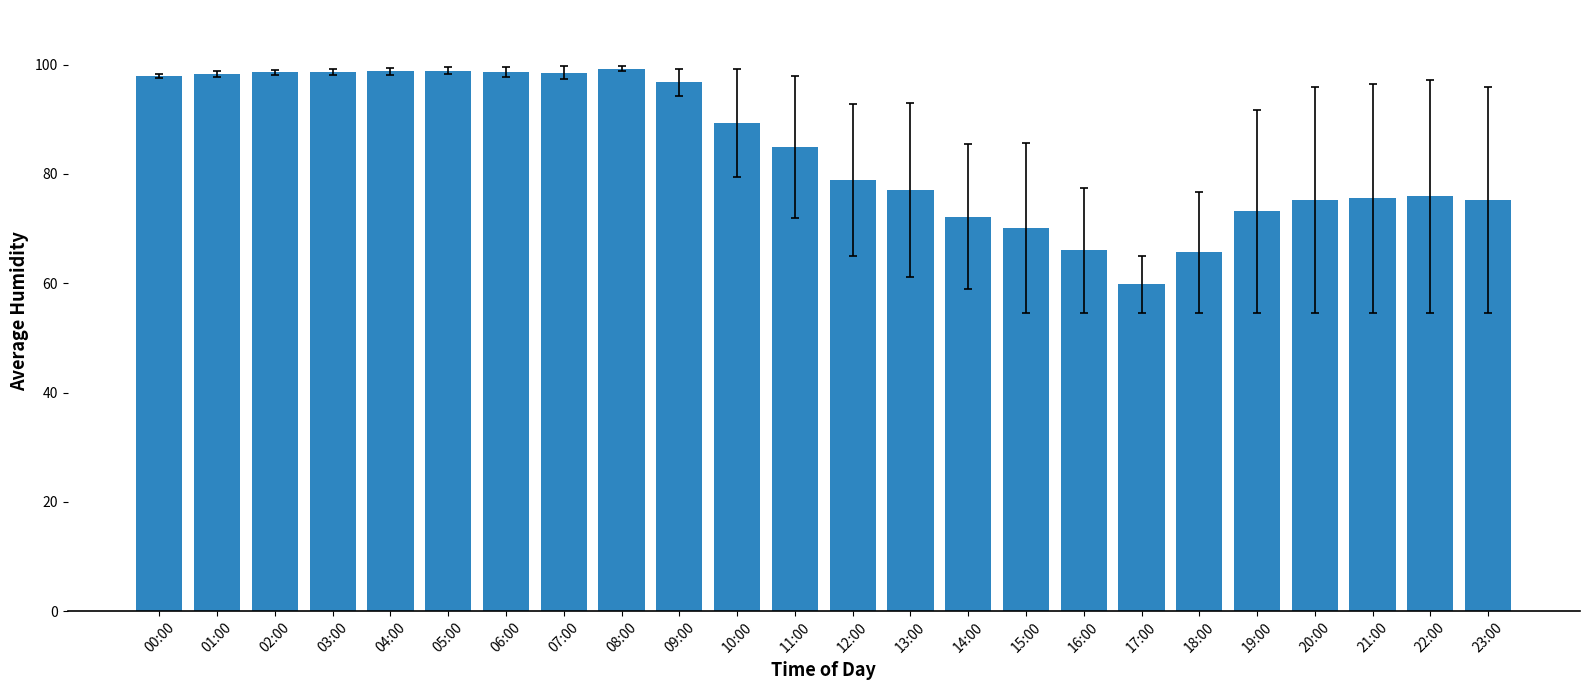

Is it true that the value at 18:00 is 65.7?

True